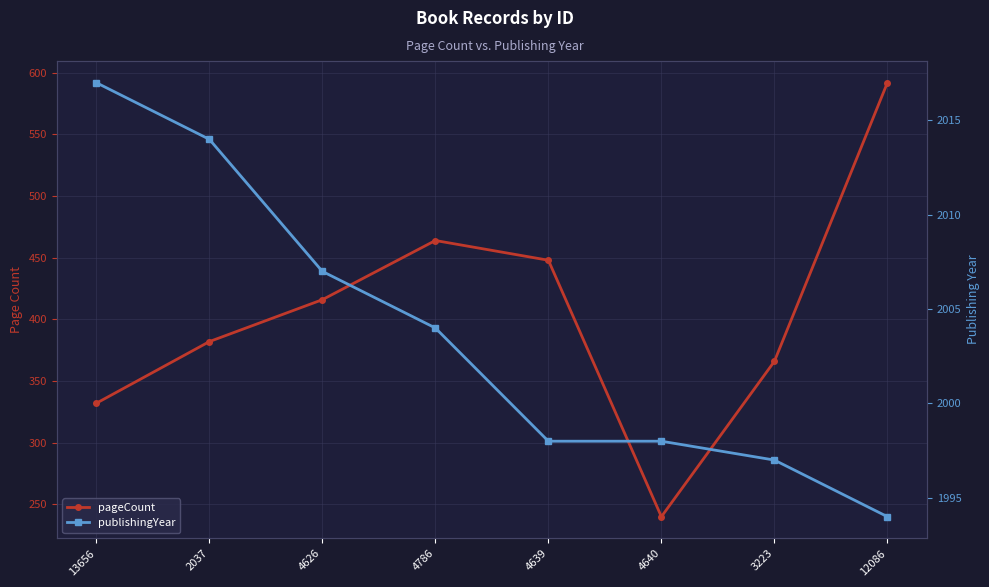

True or false: publishingYear has a value of 2014 at 2037.

True